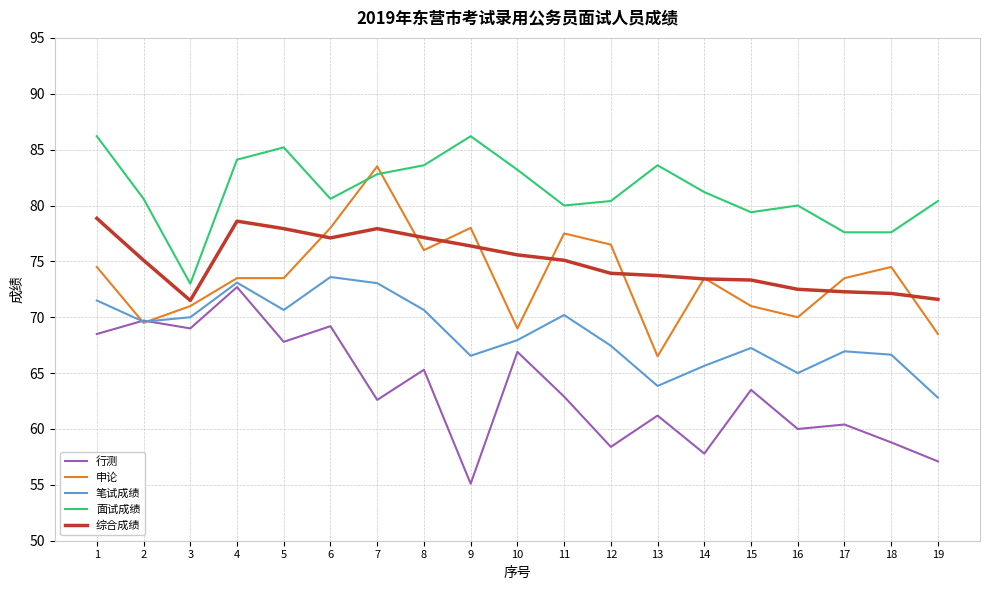

At which category is the sum across all series the highest?

4